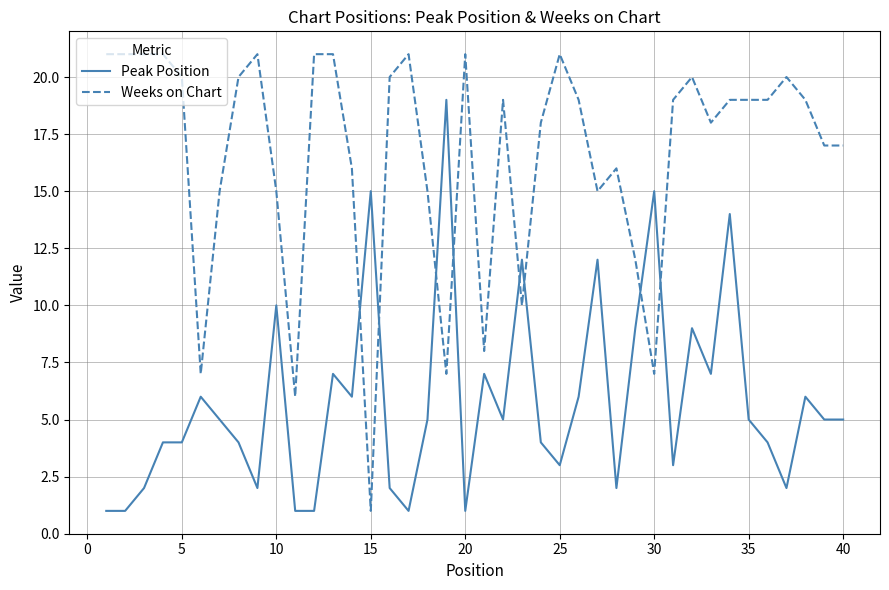

Rank the series by their maximum value, from highest to lowest.

Weeks on Chart, Peak Position